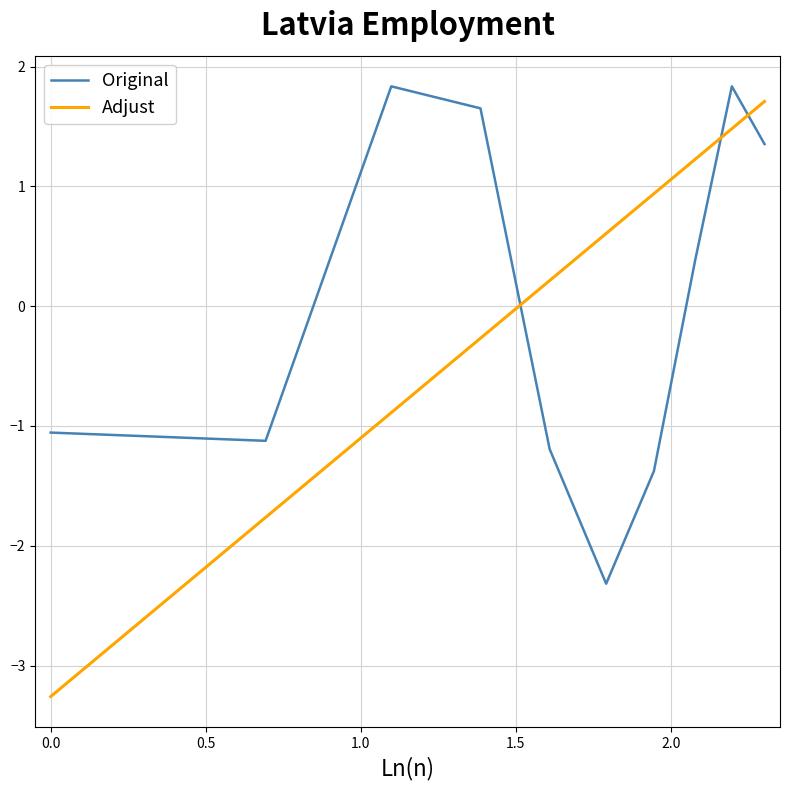

What is the highest value of the Original series?

1.8